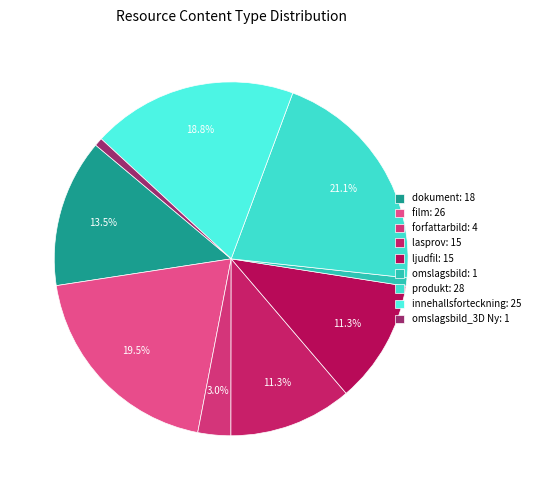

How many slices are in this pie chart?

9